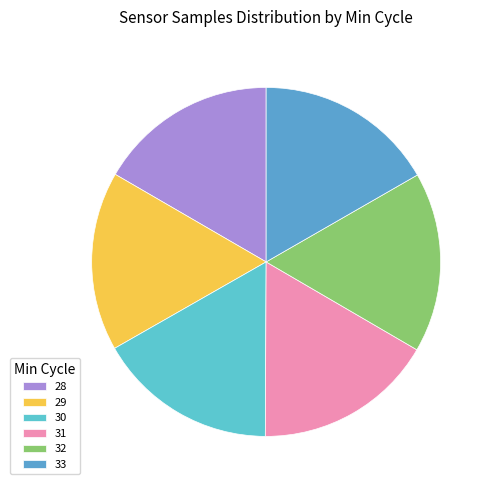

Count the number of slices in the pie.

6